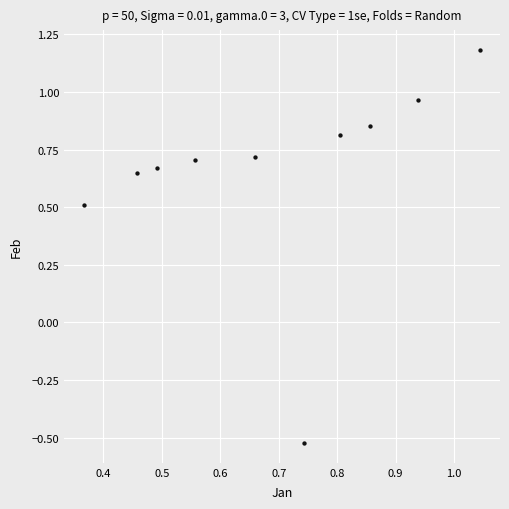

What is the range of Y values (max minus min)?

1.7